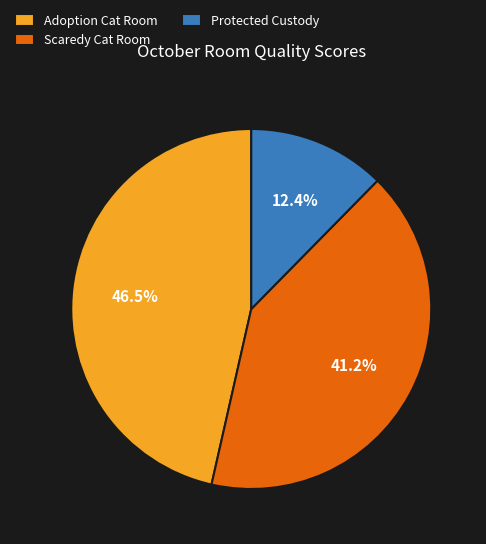

What percentage is NOT represented by Adoption Cat Room?

53.5%